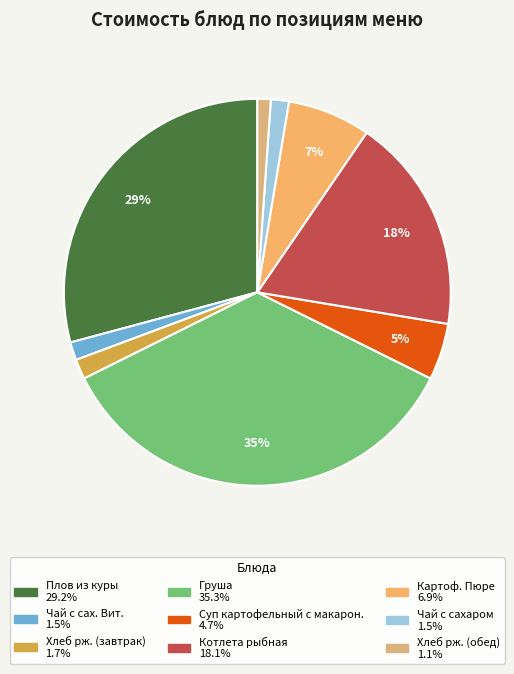

What is the change in value from Груша to Хлеб рж. (обед)?

-30.6